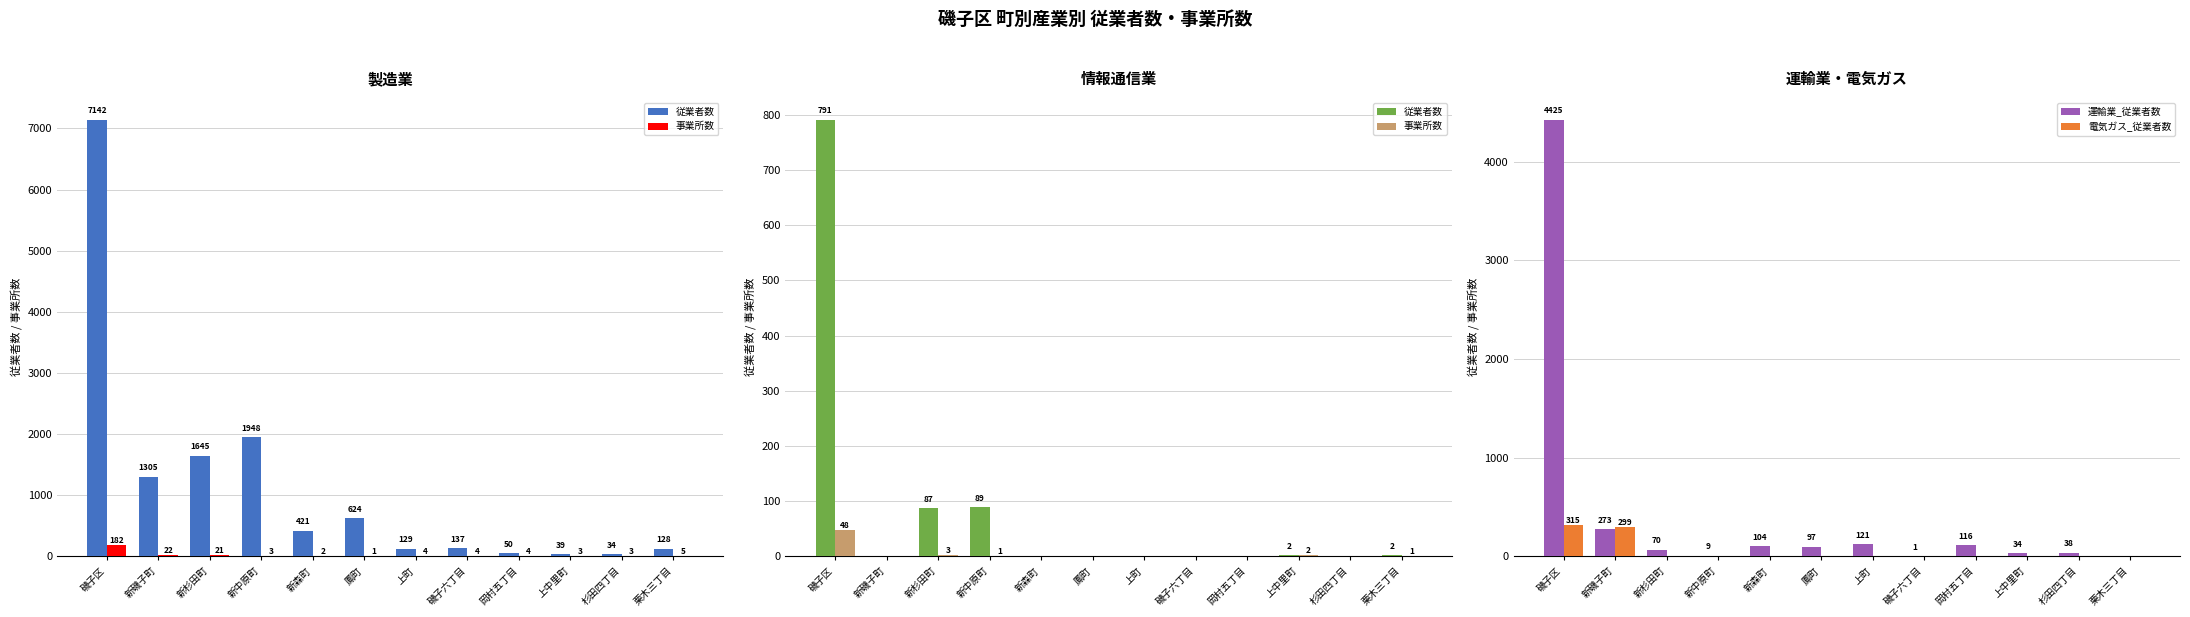

True or false: 事業所数 has a value of 23 at 新森町.

False